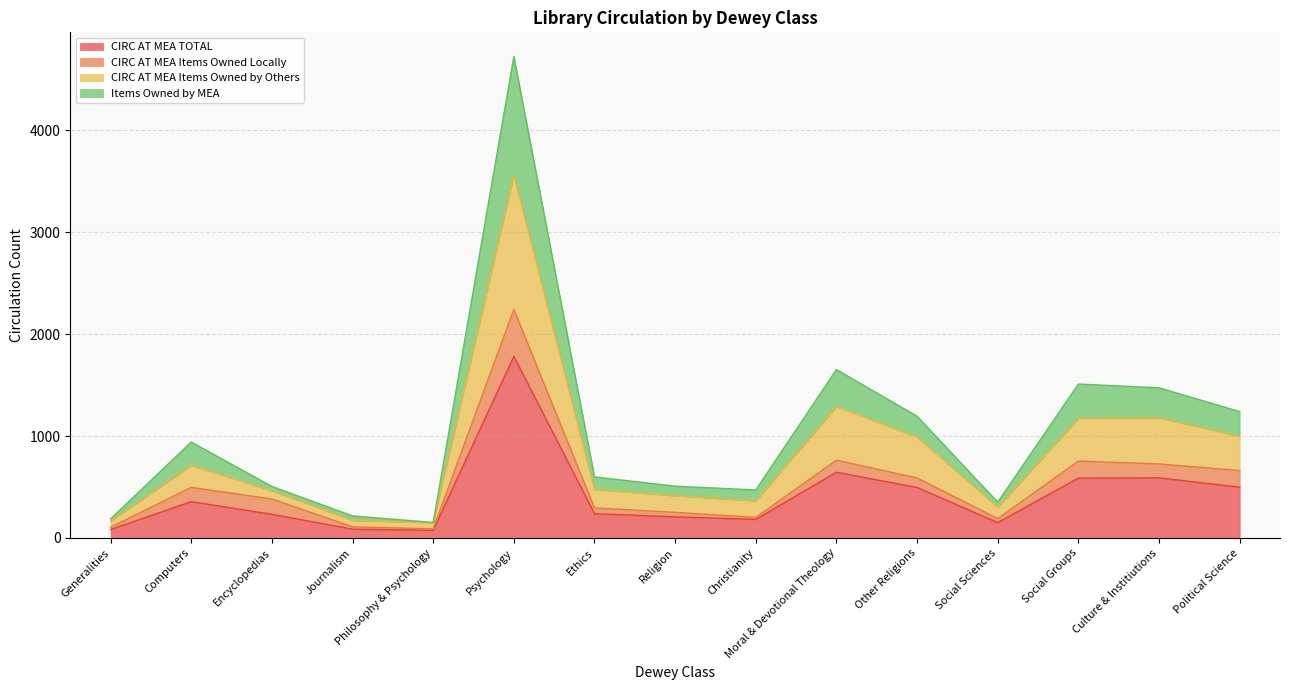

True or false: CIRC AT MEA Items Owned by Others and CIRC AT MEA TOTAL cross at least once.

False